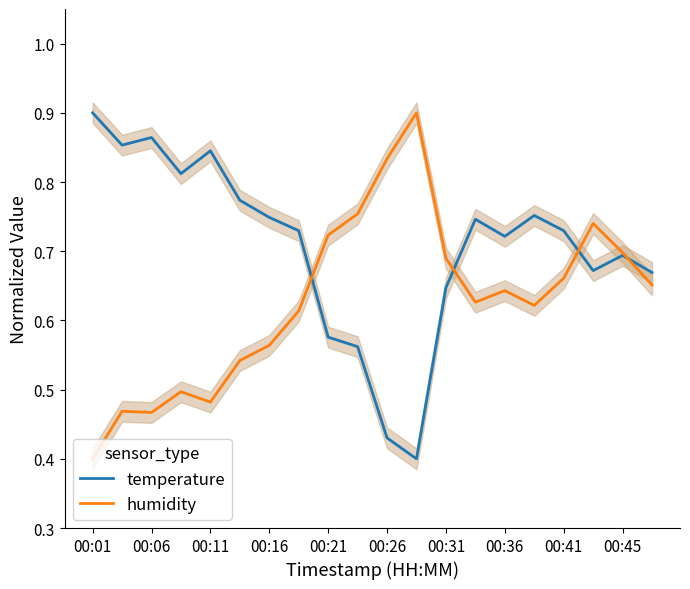

True or false: humidity and temperature intersect in this chart.

True